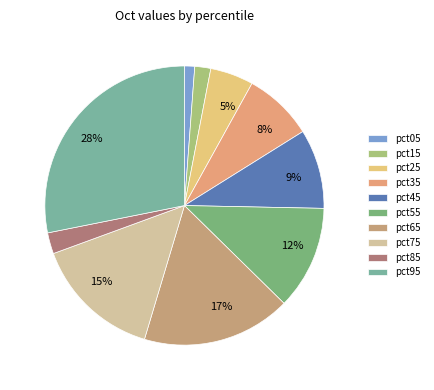

Rank the categories by value from lowest to highest.

pct05, pct15, pct85, pct25, pct35, pct45, pct55, pct75, pct65, pct95